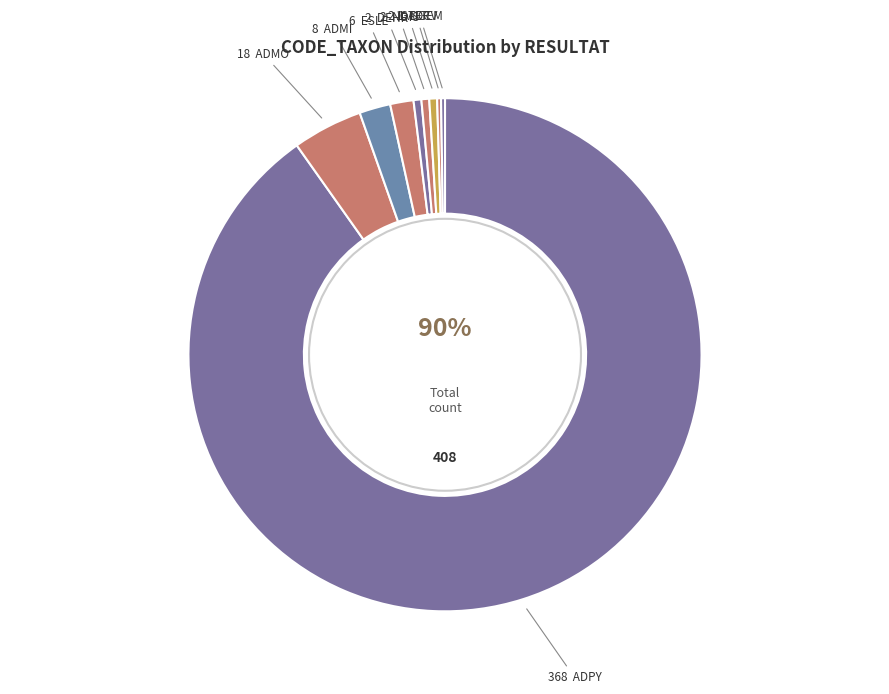

Which category has the biggest portion of the pie?

ADPY